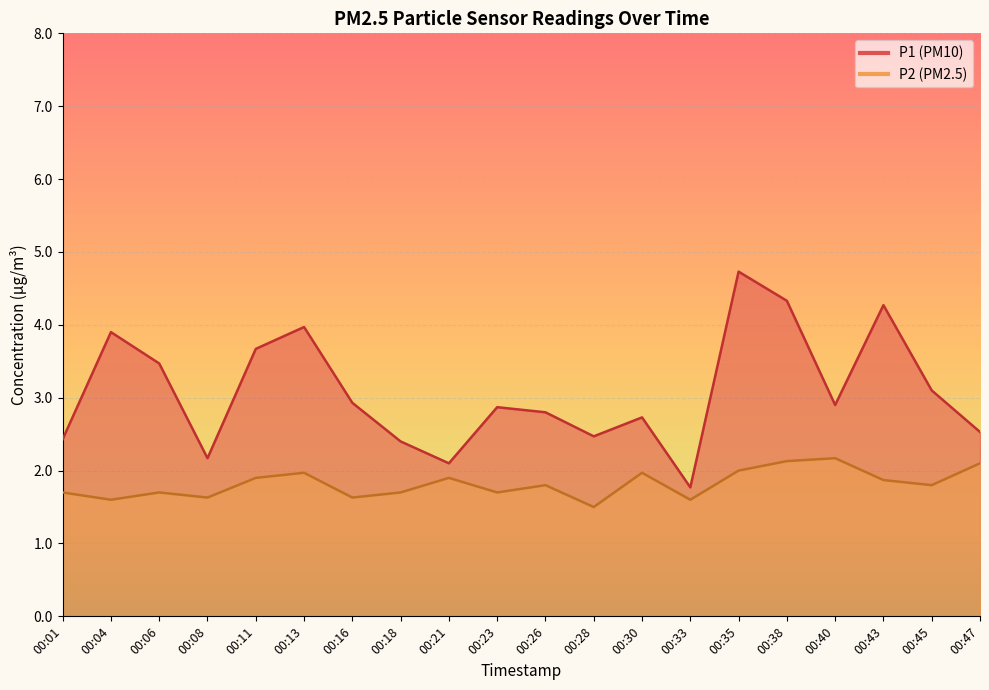

The value of P1 at 00:13 is 6.7. True or false?

False